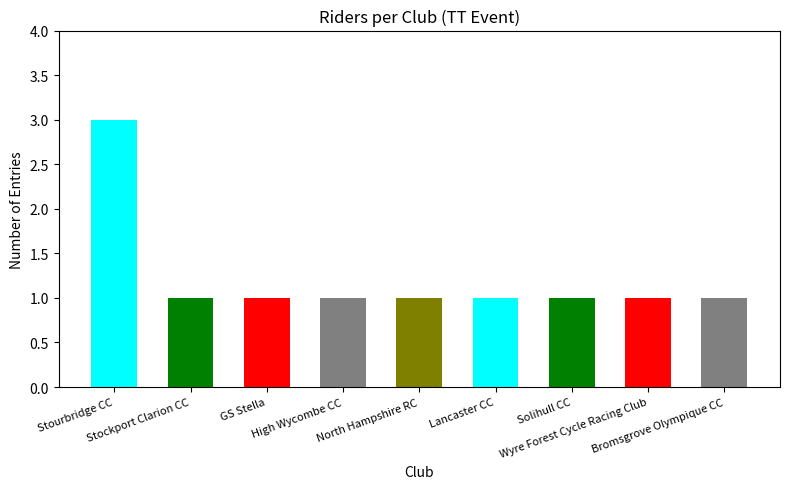

True or false: the data shows 1 at Stockport Clarion CC.

True